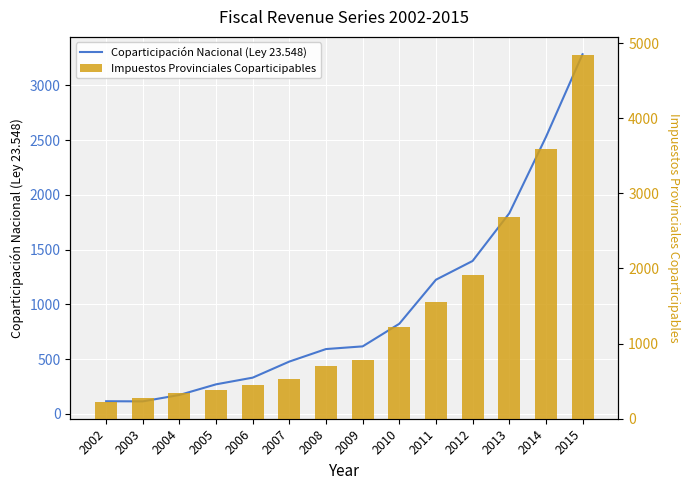

Reading left to right, list all the values displayed in this chart.

Coparticipación Nacional (Ley 23.548): 115.4	114.1	172.6	269.9	331.0	477.9	592.1	616.6	823.2	1225.5	1396.8	1831.9	2527.9	3285.2
Impuestos Provinciales Coparticipables: 219.7	272.7	340.5	380.2	445.6	532.1	697.8	787.6	1217.3	1549.4	1917.1	2687.4	3588.0	4839.7